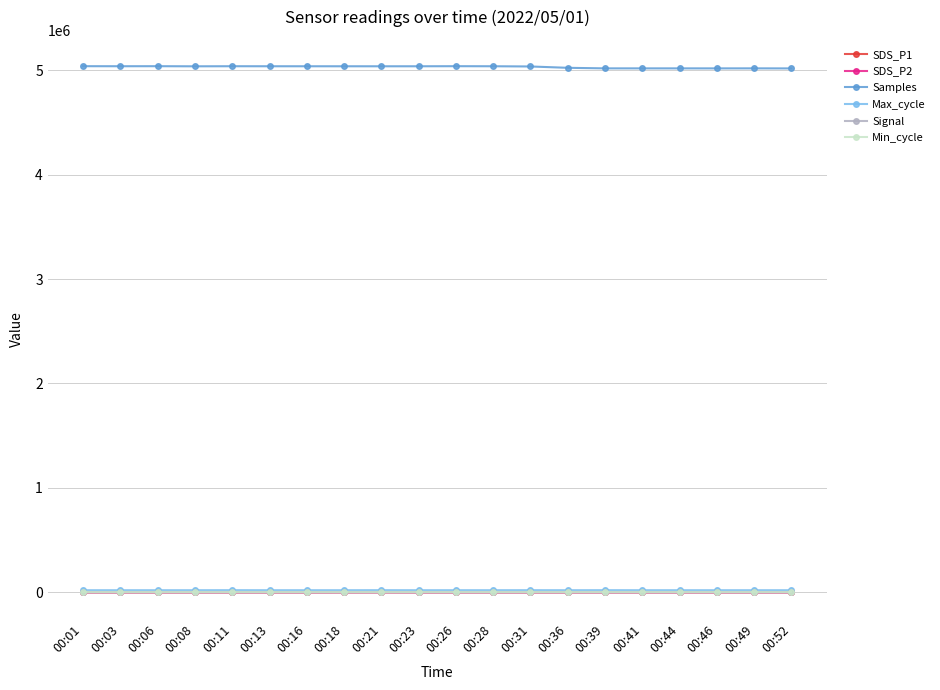

True or false: Samples has more than 2 points higher than both neighbors.

True